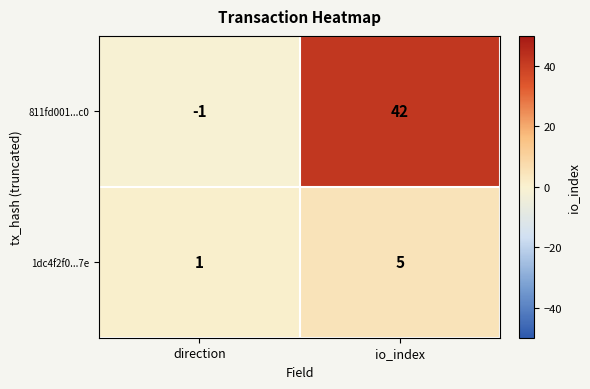

Which series has the widest spread of values?

811fd001...c0